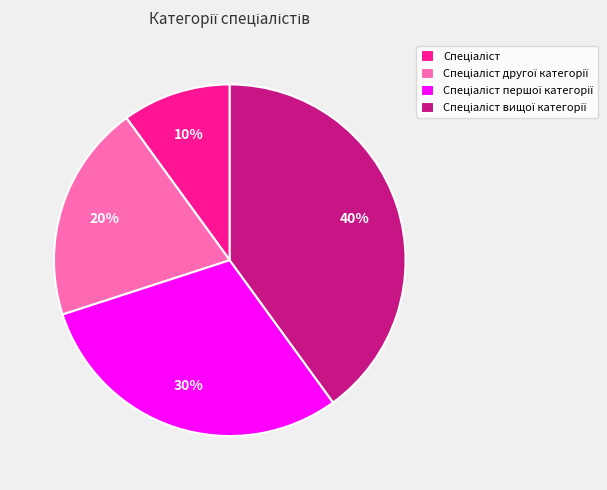

Is there any slice that represents more than half of the pie?

No